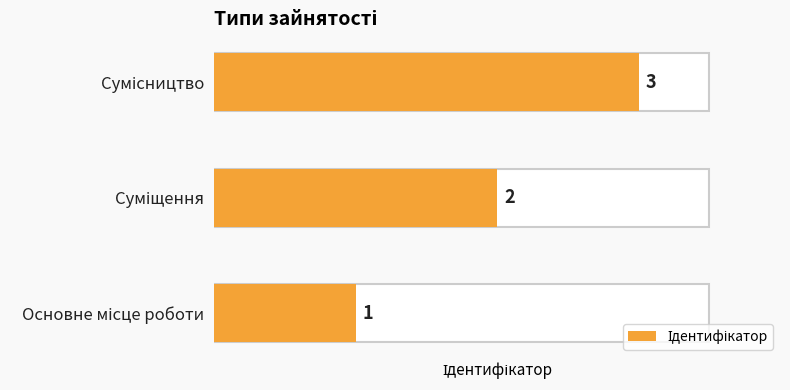

At which category does the chart reach its peak across all series?

Сумісництво